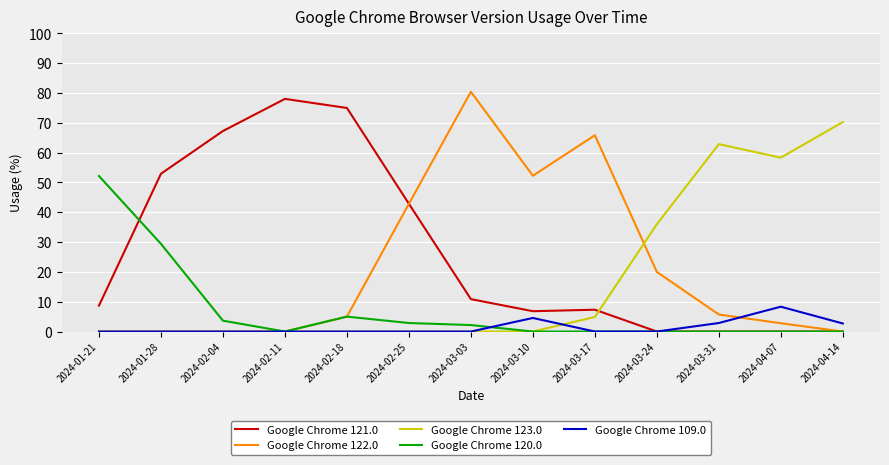

Where do Google Chrome 121.0 and Google Chrome 123.0 first cross each other?

2024-03-17 and 2024-03-24